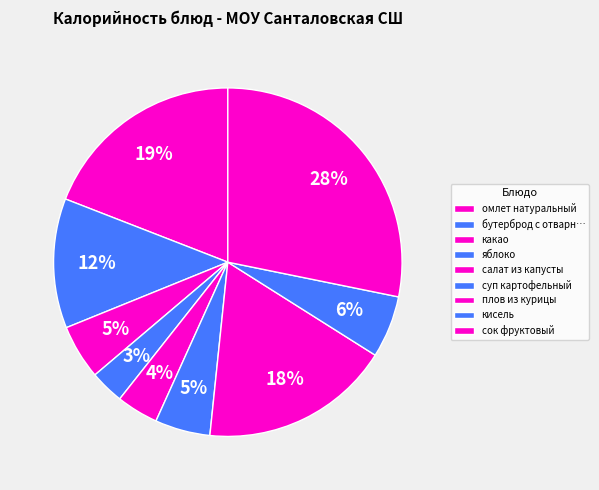

Which has a higher value, какао or суп картофельный?

суп картофельный